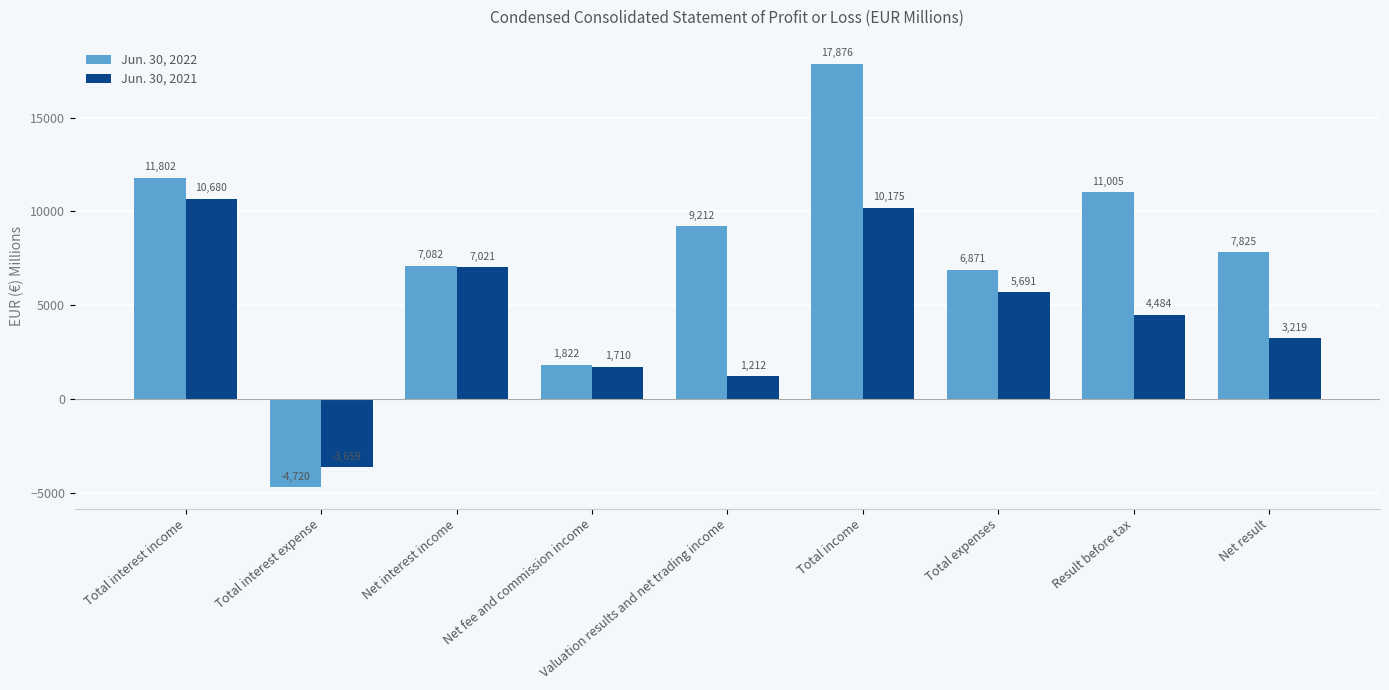

Which category has the highest value in the Jun. 30, 2022 series?

Total income